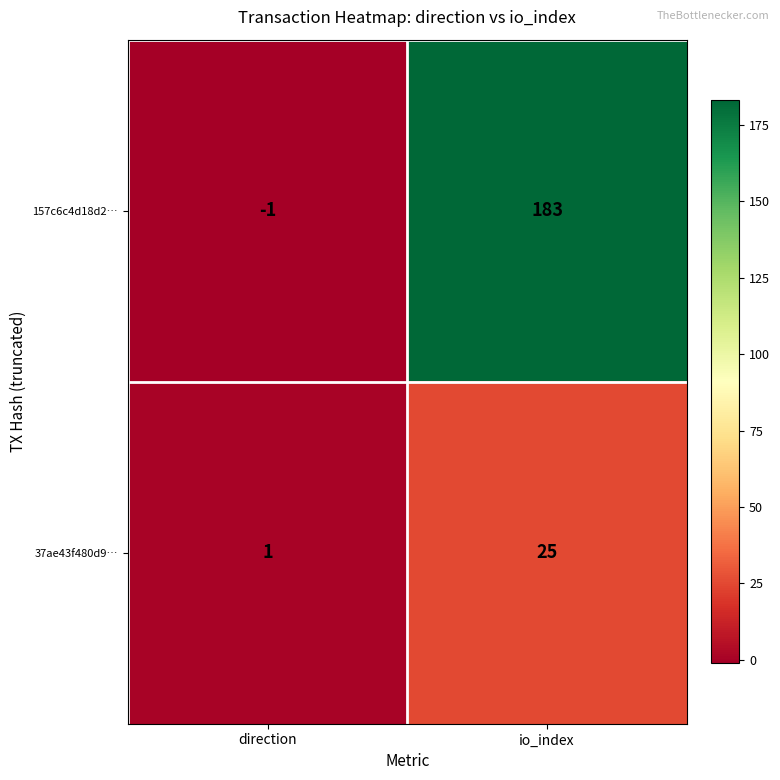

How many data points does each series have?

2